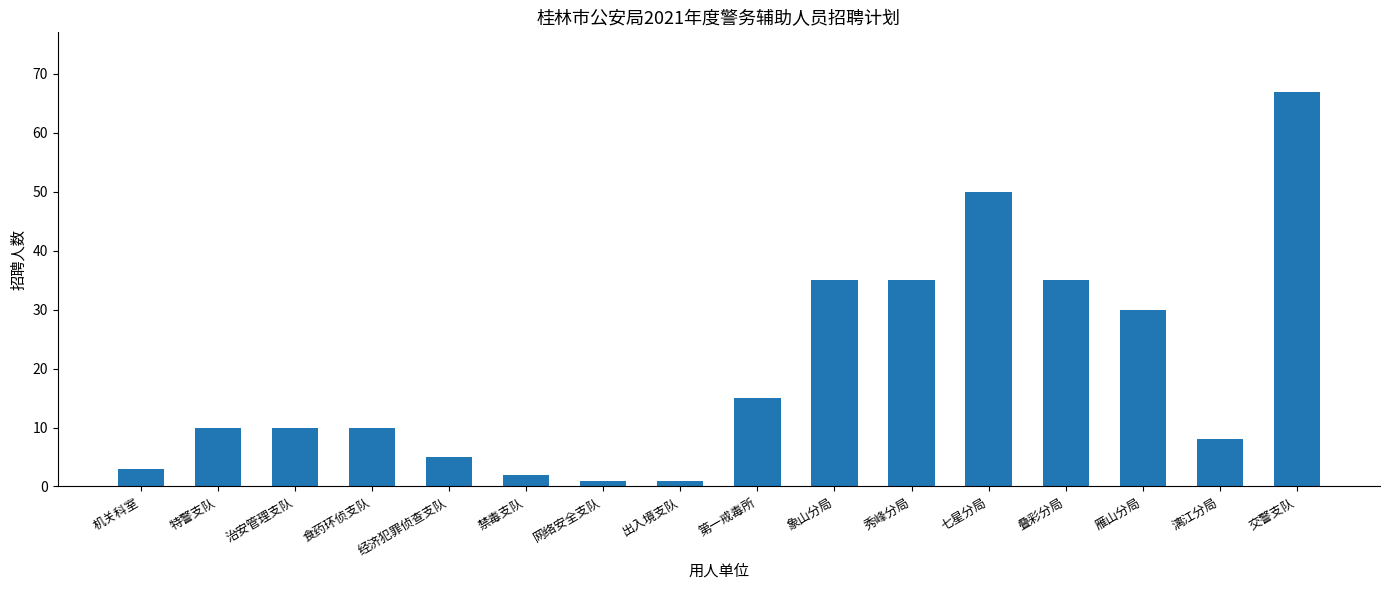

Is it true that the value at 秀峰分局 is 61?

False